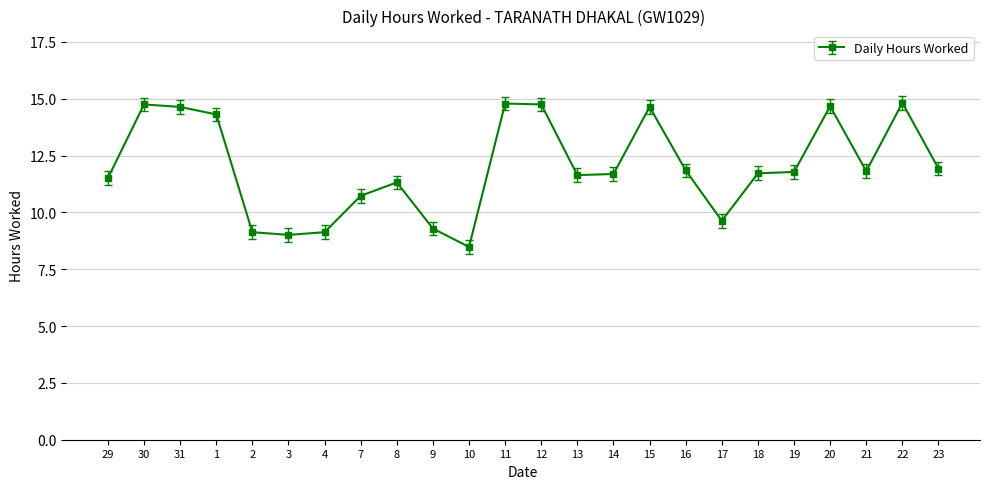

The chart shows a value of 19.4 at 8. True or false?

False